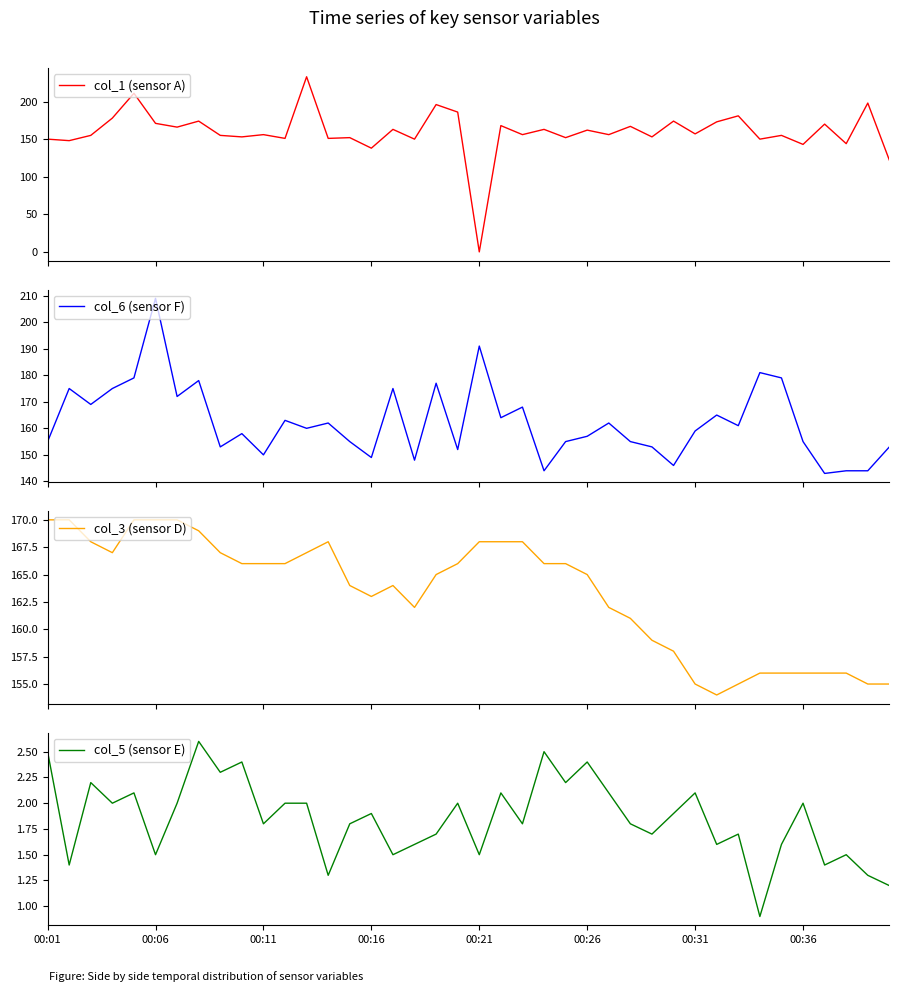

How many data points in col_5 (sensor E) are less than 1?

1